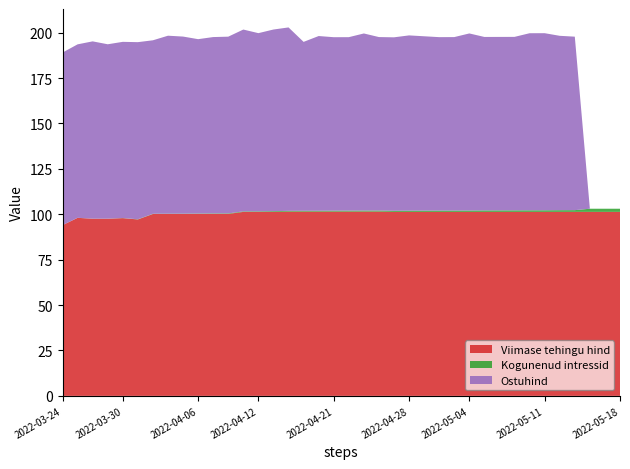

Reading left to right, extract all data points from this chart.

Viimase tehingu hind: 94.0	98.0	97.5	97.5	97.9	97.1	100.1	100.1	100.1	100.2	100.2	100.2	101.3	101.3	101.3	101.4	101.4	101.4	101.4	101.4	101.5	101.5	101.3	101.3	101.3	101.3	101.3	101.3	101.3	101.3	101.3	101.3	101.3	101.3	101.3	101.3	101.3	101.3
Kogunenud intressid: 0.0	0.0	0.0	0.0	0.1	0.1	0.1	0.2	0.2	0.2	0.3	0.3	0.3	0.3	0.4	0.4	0.4	0.5	0.5	0.5	0.6	0.6	0.6	0.7	0.7	0.7	0.7	0.7	0.8	0.8	0.8	0.9	0.9	0.9	1.0	1.7	1.7	1.7
Ostuhind: 95.0	95.5	97.6	96.0	97.0	97.5	95.5	98.0	97.5	96.0	97.1	97.3	100.1	98.1	100.0	101.0	93.0	96.2	95.5	95.5	97.5	95.5	95.5	96.5	96.0	95.5	95.5	97.5	95.5	95.5	95.5	97.5	97.5	96.0	95.5	0.0	0.0	0.0